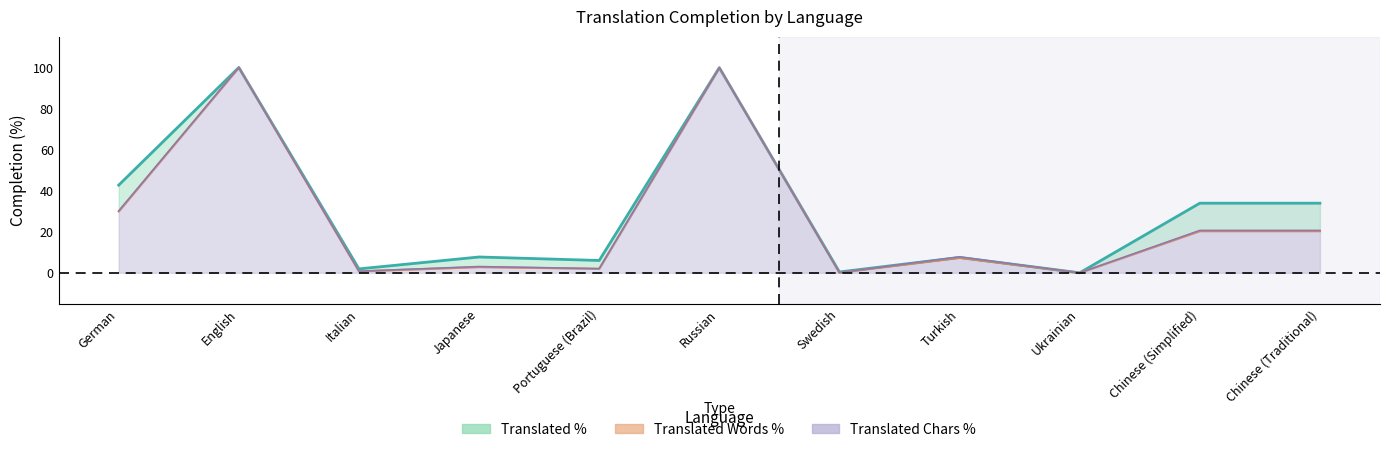

What is the maximum value shown in the chart?

100.0